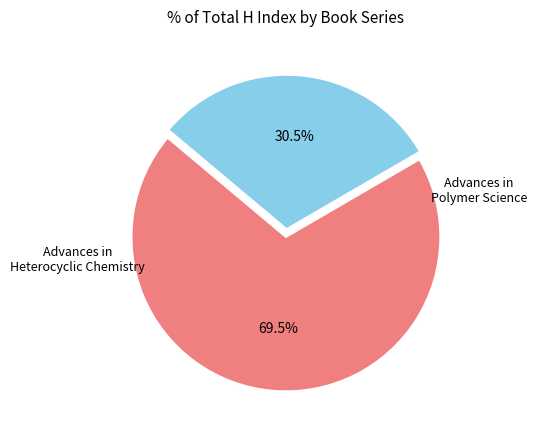

Does any single category account for the majority?

Yes